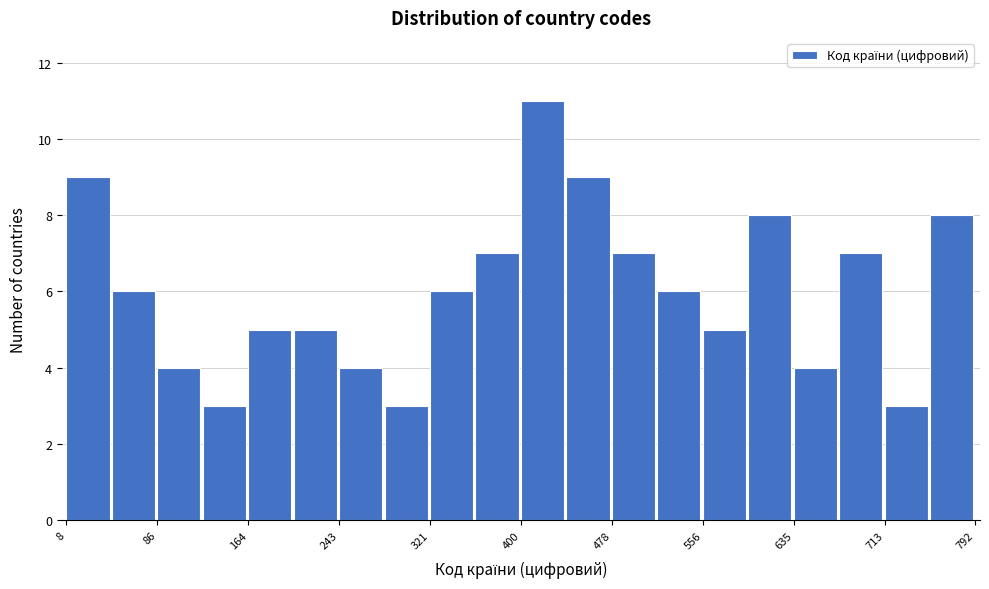

Read against the x-axis, roughly where is the centre of the tallest bar?

420